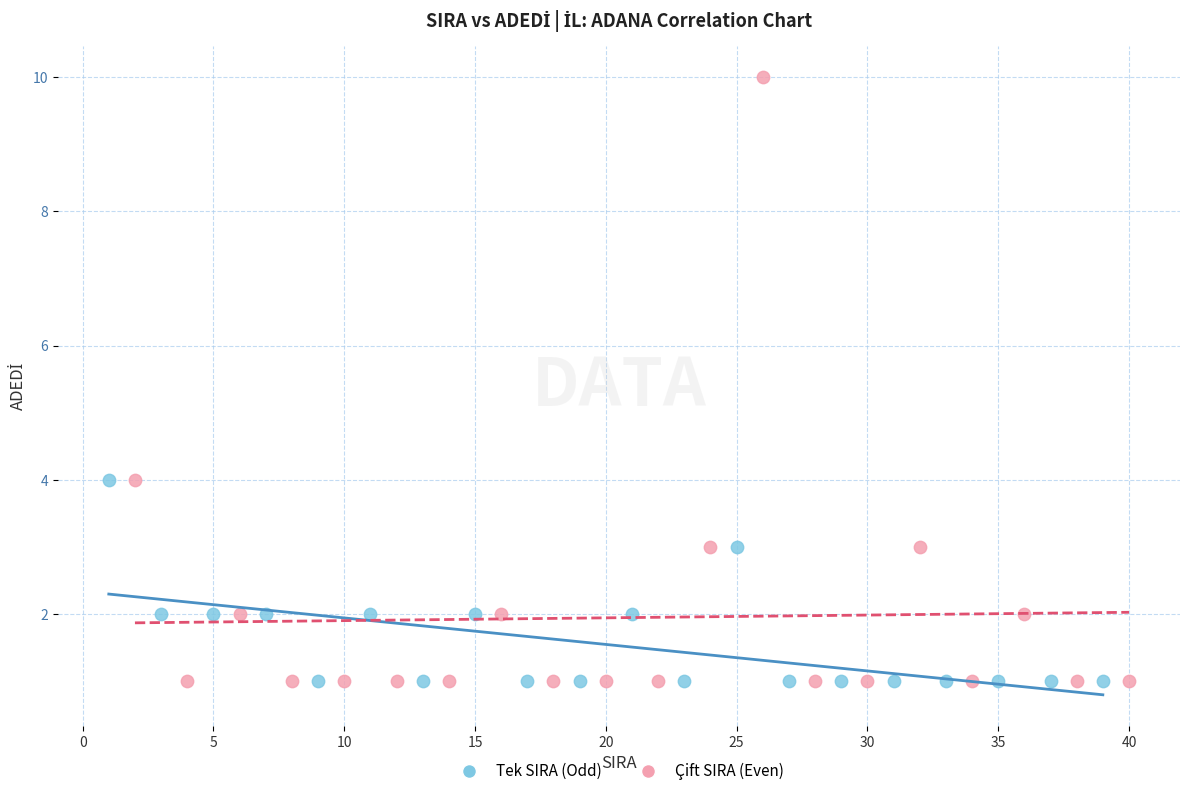

Which series reaches the maximum Y coordinate?

Çift SIRA (Even)